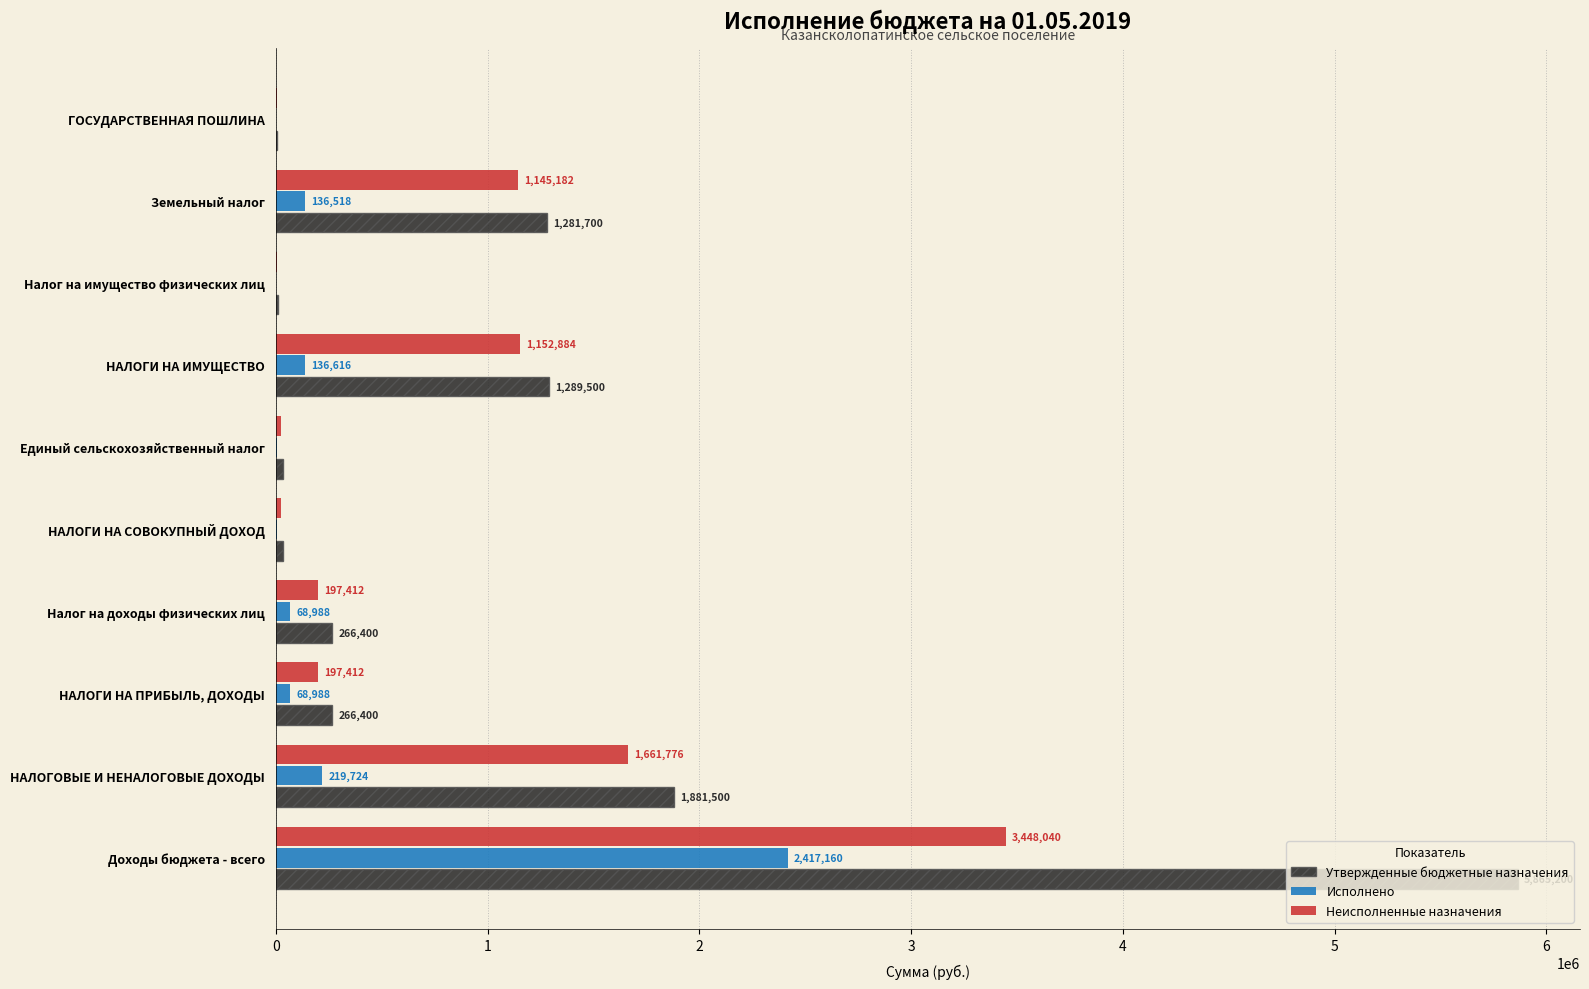

What is the average value of the Исполнено series?

306166.7